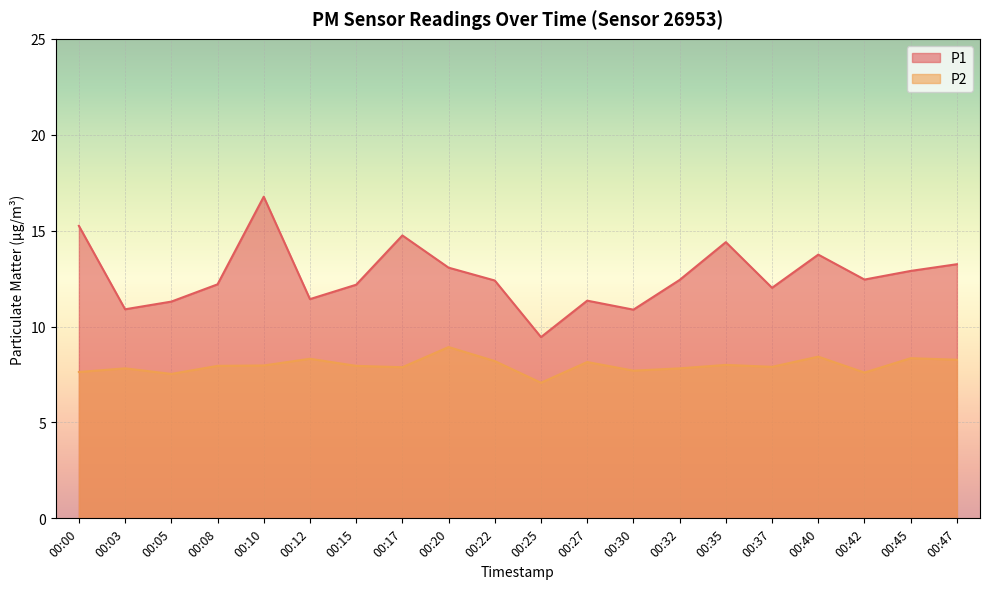

At 00:20, list the series in order from largest to smallest.

P1, P2